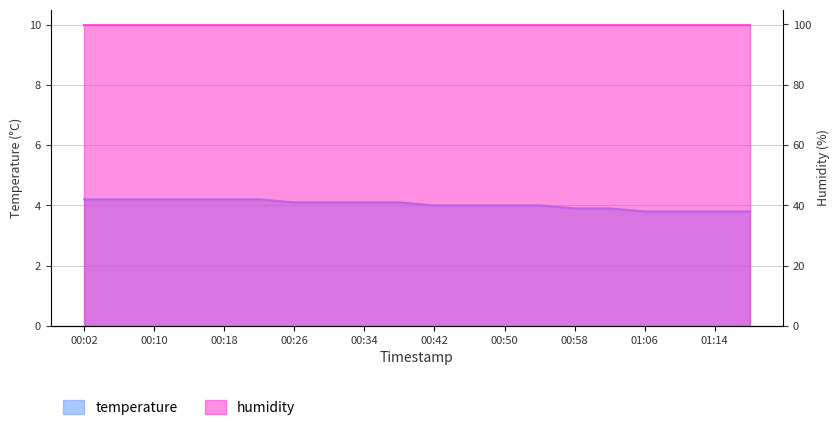

How many data points are less than 4?

6